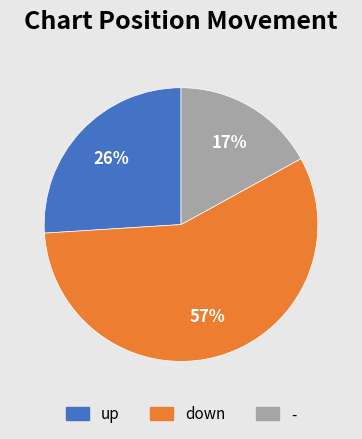

Count the number of slices in the pie.

3